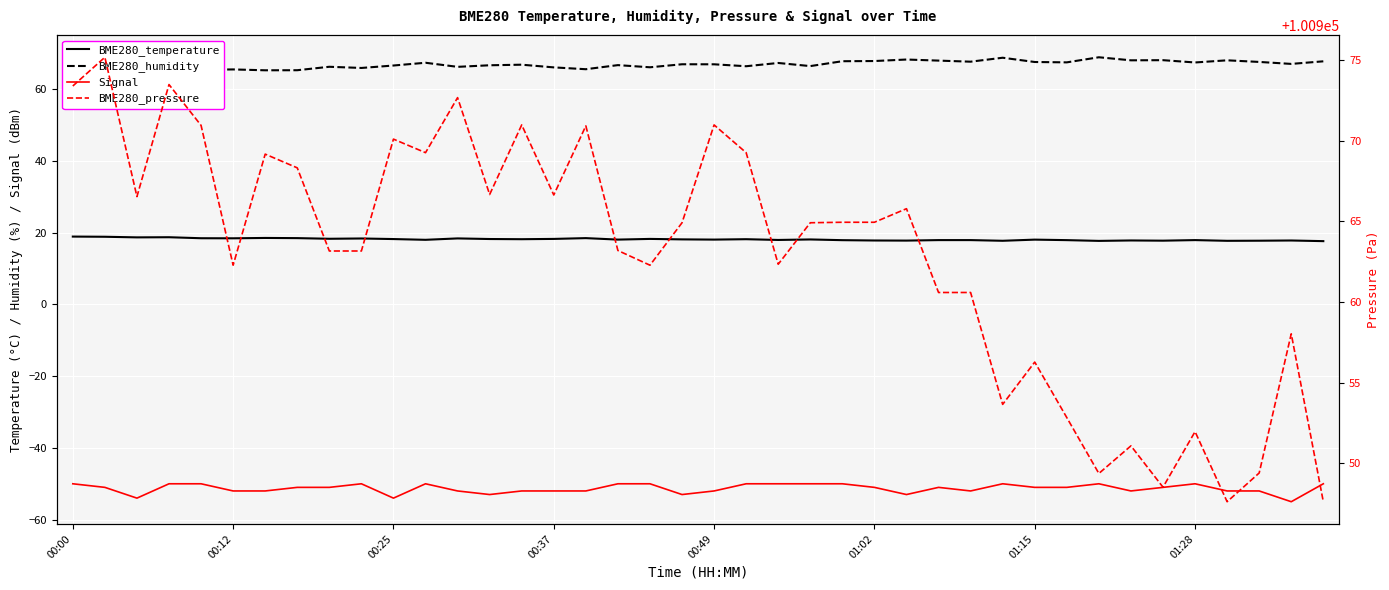

What is the value of the Signal point at the 2nd from the left?

-51.0